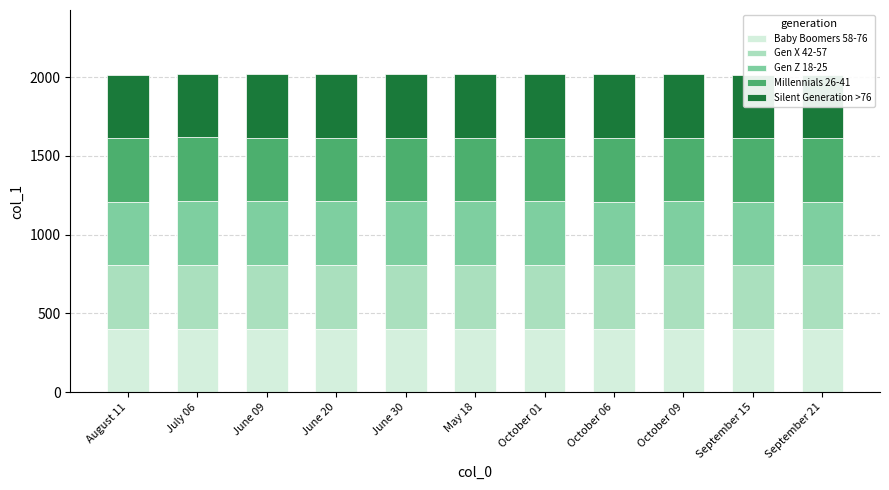

What position from the left is September 21?

11